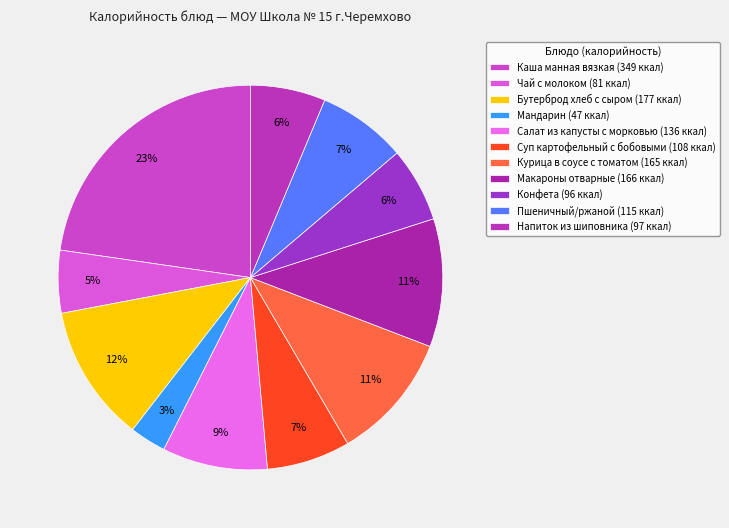

To the nearest percent, what is the combined percentage of Конфета and Бутерброд хлеб с сыром?

18%